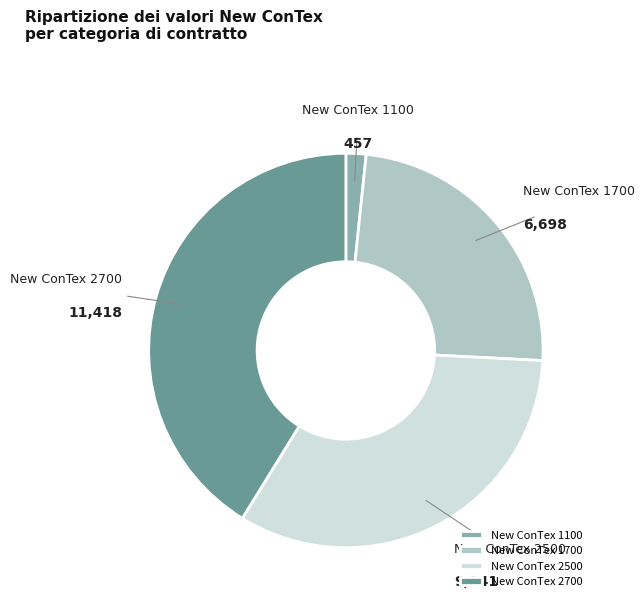

Do New ConTex 1100 and New ConTex 2700 together represent more than half of the pie?

No